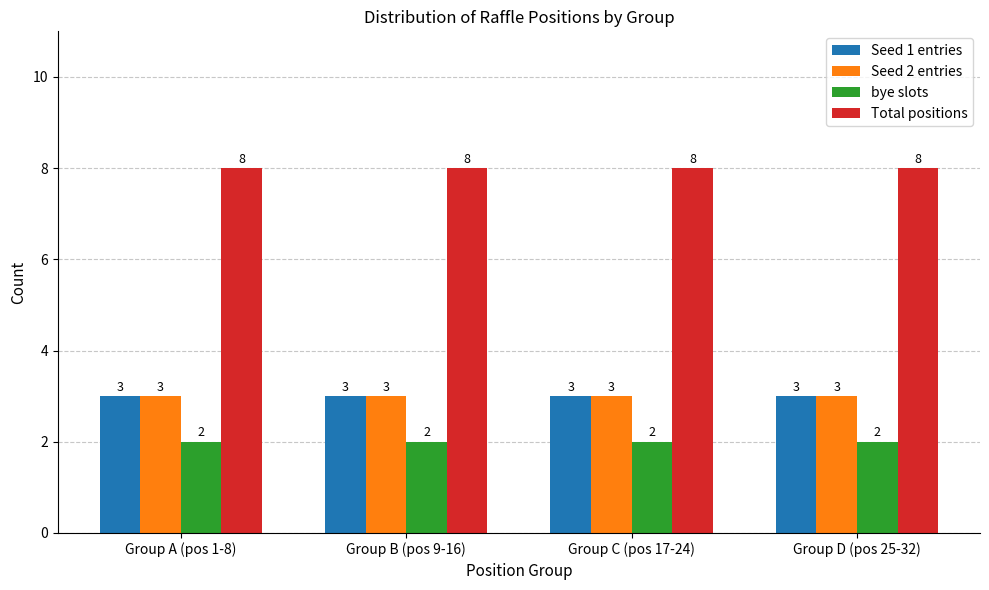

What is the sum of the Seed 1 entries values at Group D (pos 25-32) and Group A (pos 1-8)?

6